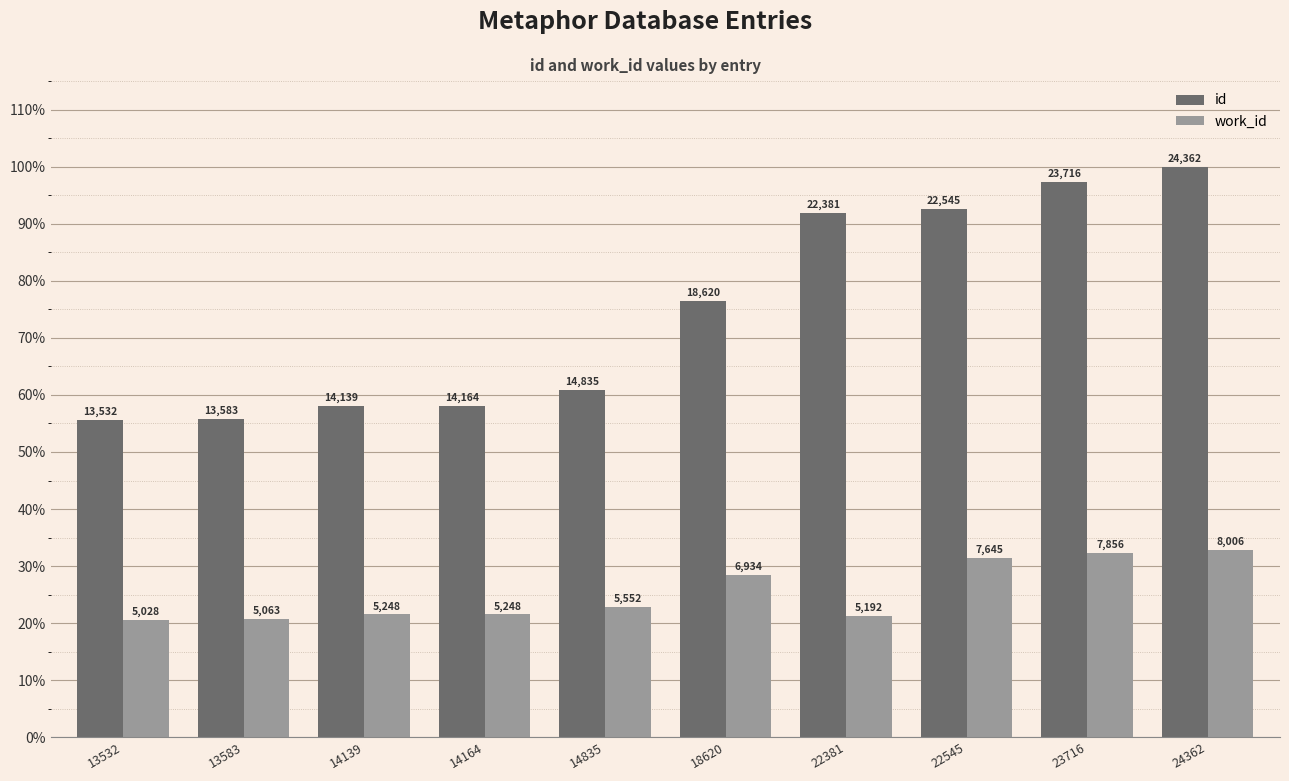

Rank the series by their average value, from highest to lowest.

id, work_id